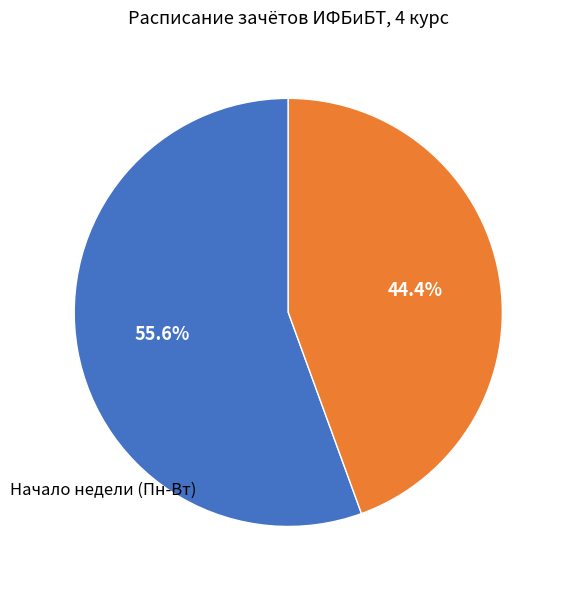

Which slice is the smallest?

Конец недели (Чт-Пт)